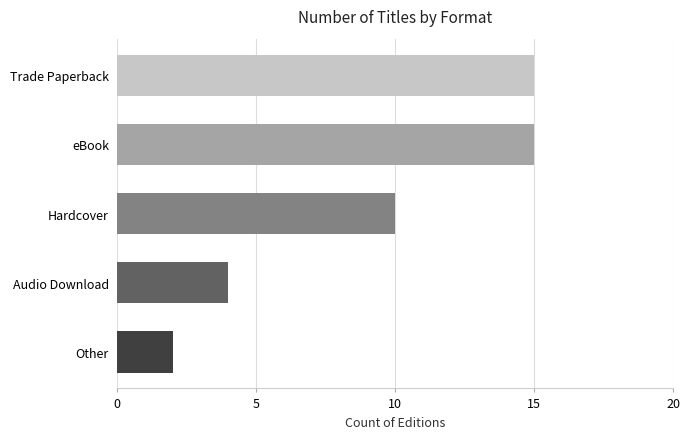

How many bars are there in total?

5